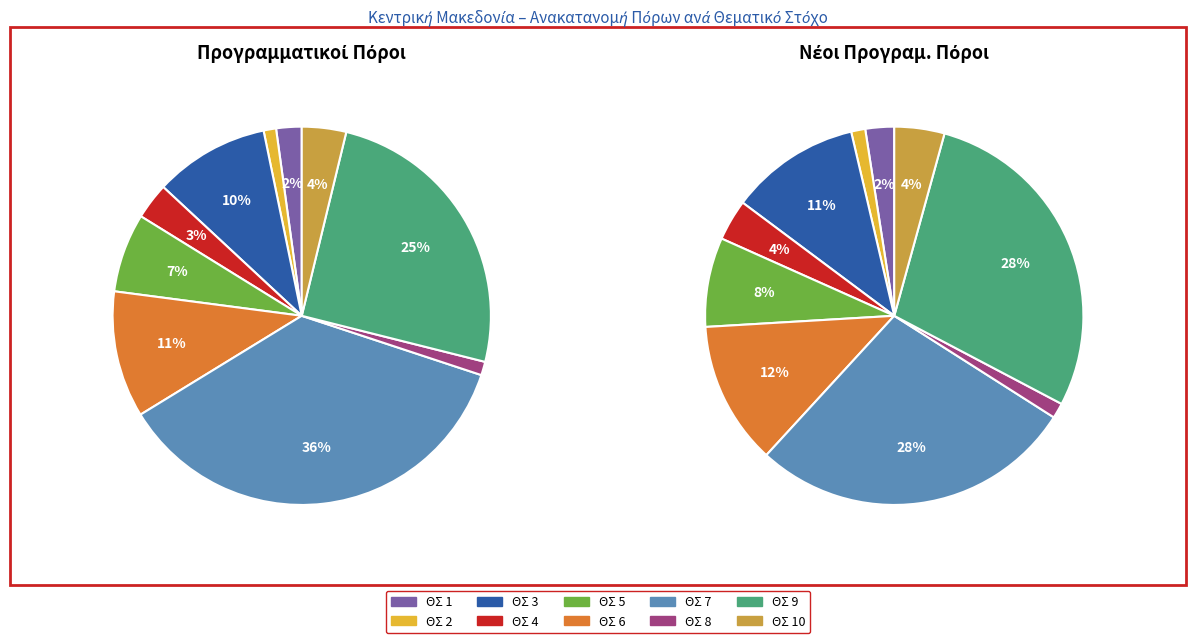

How many slices are in this pie chart?

10